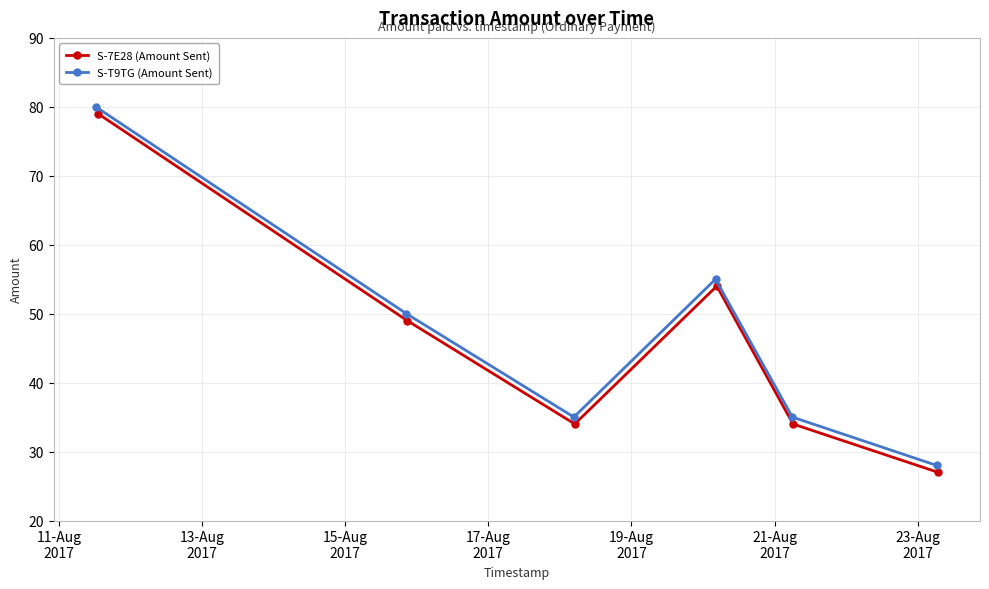

What is the maximum value shown in the chart?

80